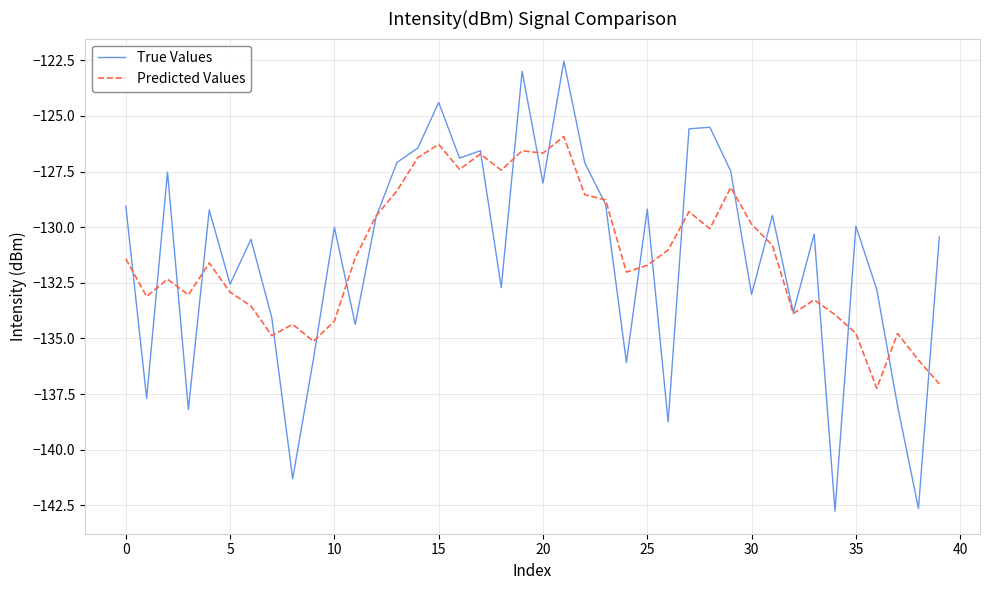

In True Values, how many points are lower than both neighbors (excluding endpoints)?

14